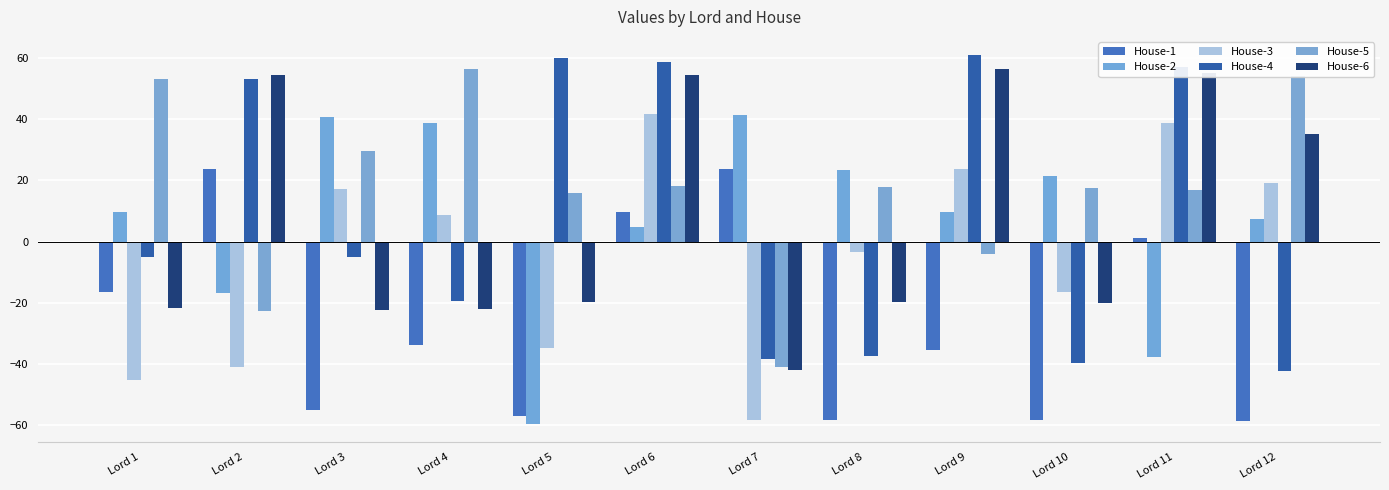

What are all the series names shown in the legend?

House-1, House-2, House-3, House-4, House-5, House-6